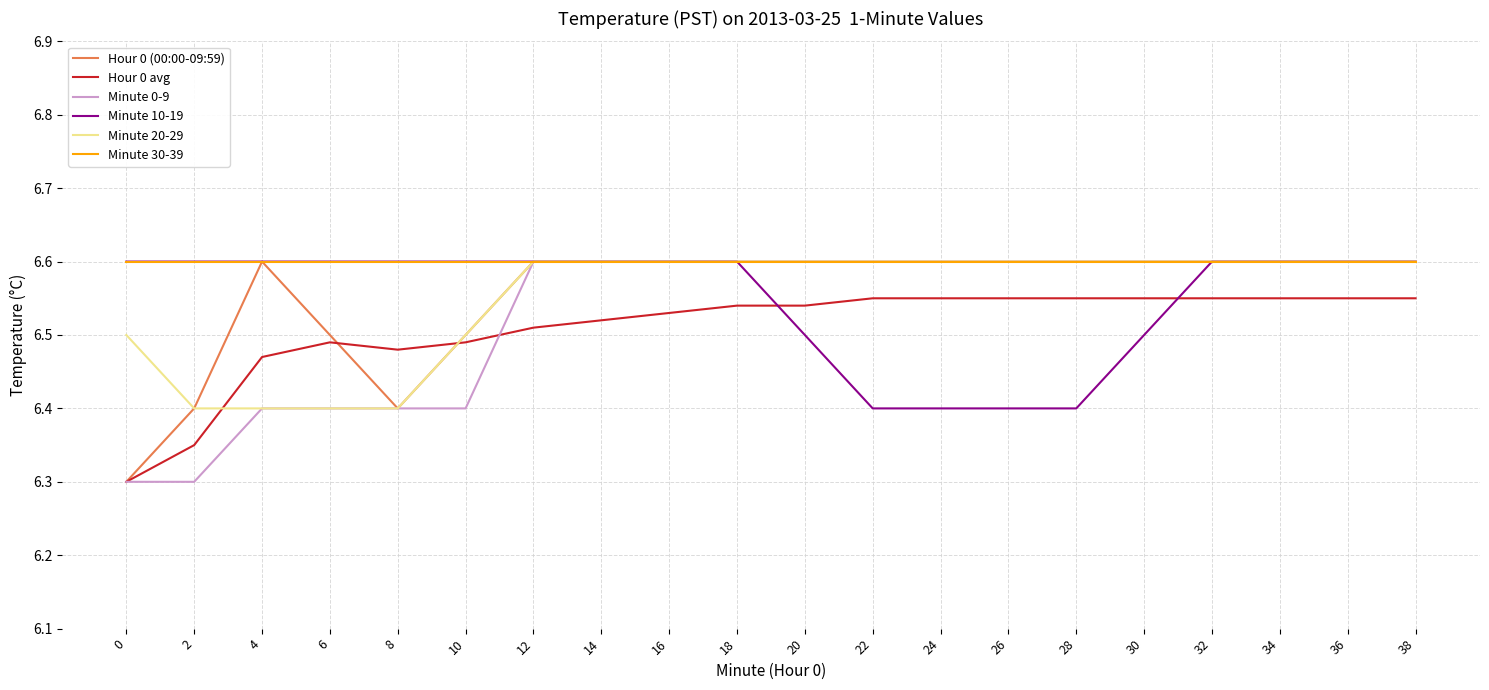

Which series has the largest total across all categories?

Minute 30-39